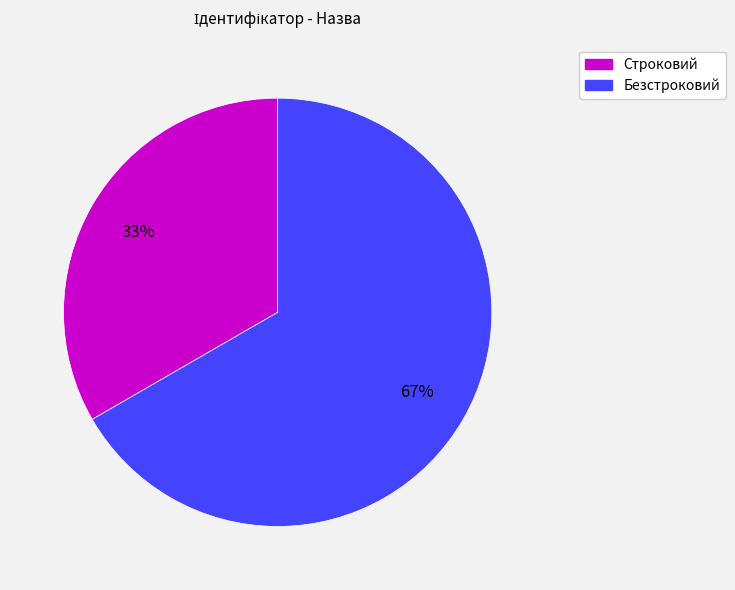

Rank the categories by value from lowest to highest.

Строковий, Безстроковий